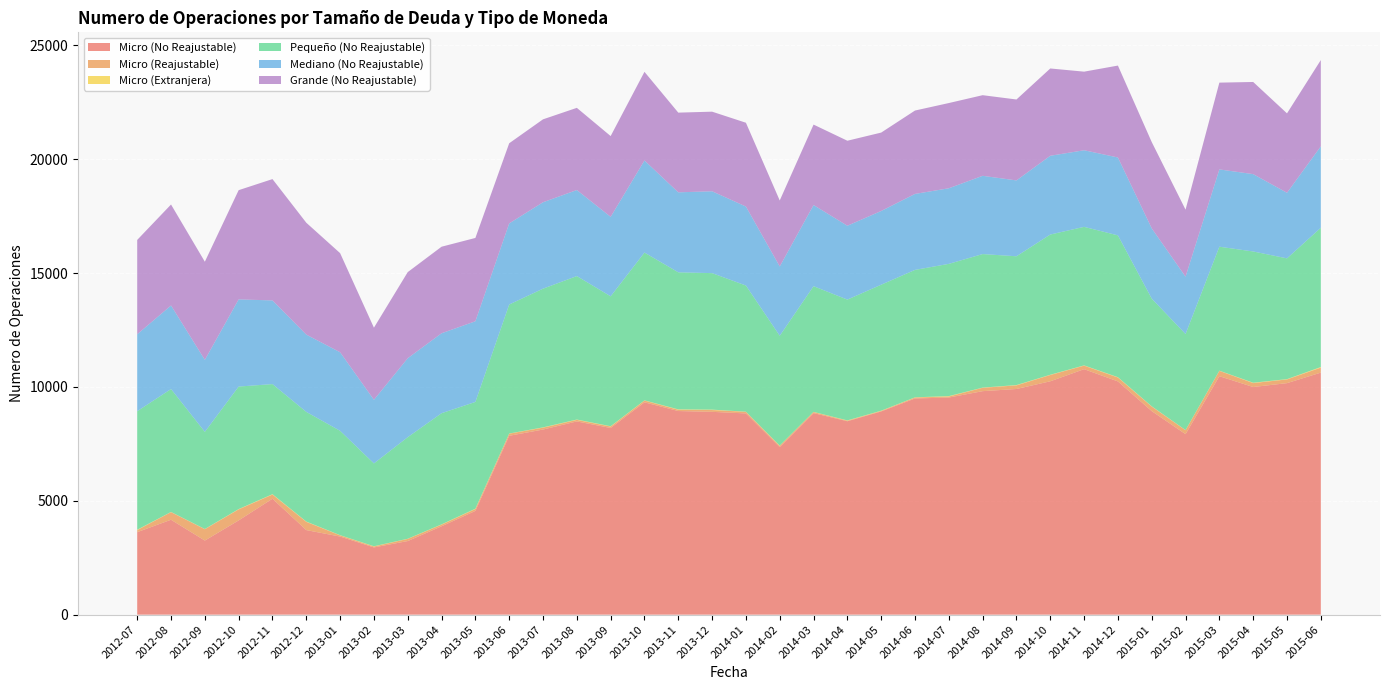

Reading left to right, what are all the values shown in this chart?

Micro (No Reajustable): 2012-07=3622	2012-08=4167	2012-09=3253	2012-10=4138	2012-11=5090	2012-12=3713	2013-01=3429	2013-02=2952	2013-03=3232	2013-04=3880	2013-05=4555	2013-06=7853	2013-07=8128	2013-08=8484	2013-09=8197	2013-10=9322	2013-11=8940	2013-12=8905	2014-01=8835	2014-02=7356	2014-03=8849	2014-04=8492	2014-05=8922	2014-06=9492	2014-07=9532	2014-08=9813	2014-09=9908	2014-10=10246	2014-11=10778	2014-12=10240	2015-01=8937	2015-02=7925	2015-03=10470	2015-04=9995	2015-05=10165	2015-06=10627
Micro (Reajustable): 2012-07=93	2012-08=334	2012-09=499	2012-10=485	2012-11=184	2012-12=362	2013-01=52	2013-02=41	2013-03=94	2013-04=73	2013-05=84	2013-06=94	2013-07=82	2013-08=68	2013-09=63	2013-10=77	2013-11=57	2013-12=79	2014-01=71	2014-02=58	2014-03=47	2014-04=26	2014-05=23	2014-06=43	2014-07=45	2014-08=149	2014-09=158	2014-10=277	2014-11=155	2014-12=173	2015-01=200	2015-02=173	2015-03=234	2015-04=173	2015-05=163	2015-06=220
Micro (Extranjera): 2012-07=15	2012-08=8	2012-09=9	2012-10=13	2012-11=16	2012-12=13	2013-01=9	2013-02=11	2013-03=8	2013-04=12	2013-05=15	2013-06=7	2013-07=13	2013-08=15	2013-09=13	2013-10=10	2013-11=17	2013-12=18	2014-01=6	2014-02=9	2014-03=7	2014-04=12	2014-05=11	2014-06=8	2014-07=19	2014-08=7	2014-09=15	2014-10=11	2014-11=12	2014-12=14	2015-01=11	2015-02=7	2015-03=9	2015-04=16	2015-05=13	2015-06=26
Pequeño (No Reajustable): 2012-07=5203	2012-08=5397	2012-09=4265	2012-10=5379	2012-11=4833	2012-12=4814	2013-01=4582	2013-02=3636	2013-03=4459	2013-04=4880	2013-05=4686	2013-06=5663	2013-07=6090	2013-08=6299	2013-09=5704	2013-10=6489	2013-11=6017	2013-12=5993	2014-01=5539	2014-02=4822	2014-03=5519	2014-04=5303	2014-05=5531	2014-06=5594	2014-07=5806	2014-08=5863	2014-09=5654	2014-10=6156	2014-11=6082	2014-12=6226	2015-01=4728	2015-02=4216	2015-03=5442	2015-04=5762	2015-05=5302	2015-06=6115
Mediano (No Reajustable): 2012-07=3377	2012-08=3669	2012-09=3161	2012-10=3827	2012-11=3674	2012-12=3394	2013-01=3449	2013-02=2794	2013-03=3466	2013-04=3510	2013-05=3542	2013-06=3561	2013-07=3794	2013-08=3778	2013-09=3489	2013-10=4043	2013-11=3512	2013-12=3594	2014-01=3468	2014-02=3043	2014-03=3563	2014-04=3243	2014-05=3237	2014-06=3336	2014-07=3319	2014-08=3436	2014-09=3331	2014-10=3458	2014-11=3363	2014-12=3420	2015-01=3085	2015-02=2518	2015-03=3394	2015-04=3396	2015-05=2880	2015-06=3575
Grande (No Reajustable): 2012-07=4143	2012-08=4433	2012-09=4309	2012-10=4796	2012-11=5327	2012-12=4912	2013-01=4352	2013-02=3166	2013-03=3781	2013-04=3800	2013-05=3658	2013-06=3519	2013-07=3641	2013-08=3608	2013-09=3547	2013-10=3892	2013-11=3499	2013-12=3495	2014-01=3679	2014-02=2897	2014-03=3532	2014-04=3732	2014-05=3442	2014-06=3661	2014-07=3742	2014-08=3540	2014-09=3553	2014-10=3833	2014-11=3451	2014-12=4035	2015-01=3789	2015-02=2943	2015-03=3810	2015-04=4046	2015-05=3487	2015-06=3787